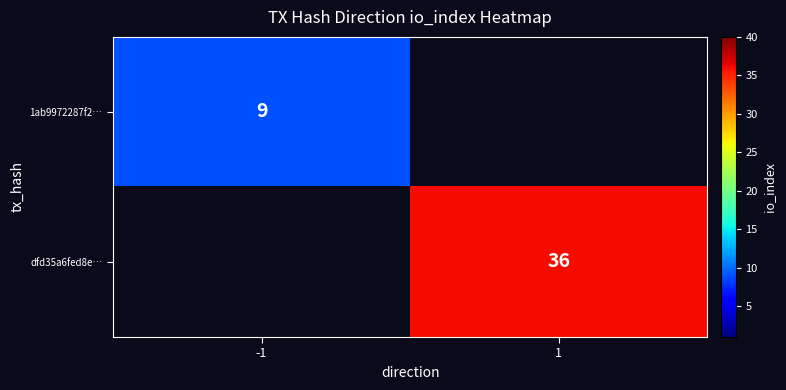

True or false: dfd35a6fed8e… has a value of 60 at 1.

False